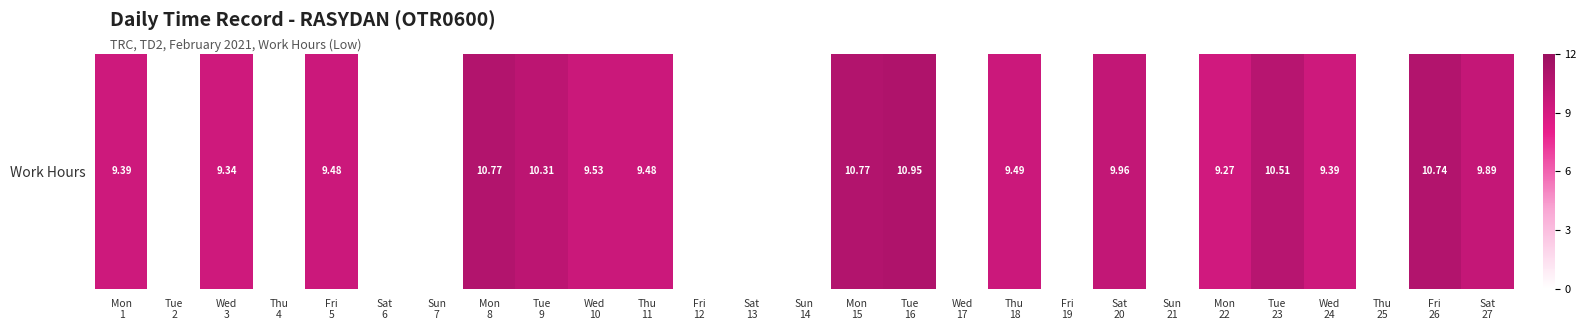

True or false: the data shows -3.4 at Sun
7.

False